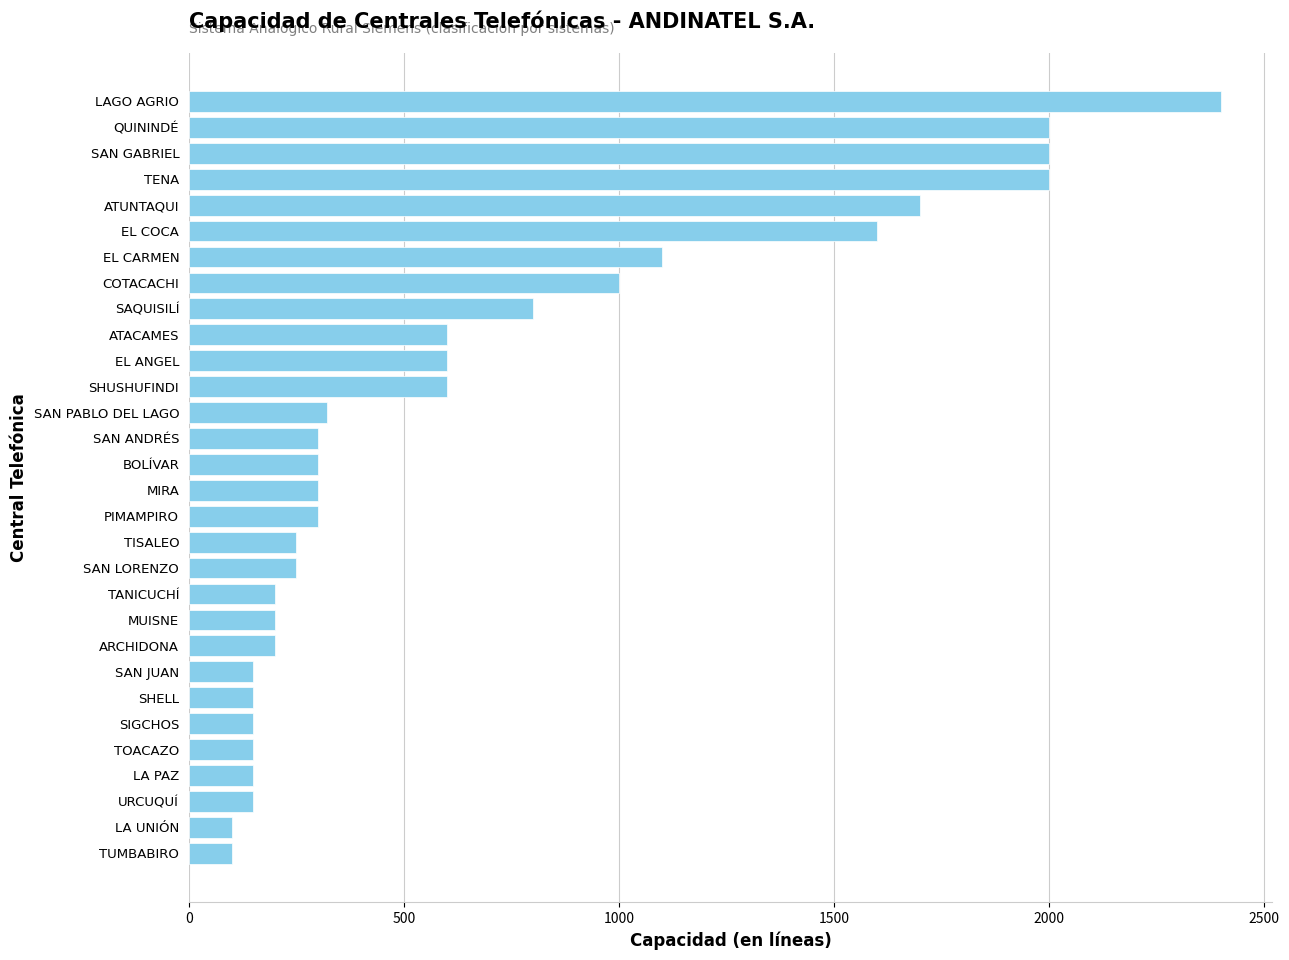

The chart shows a value of 681 at EL CARMEN. True or false?

False